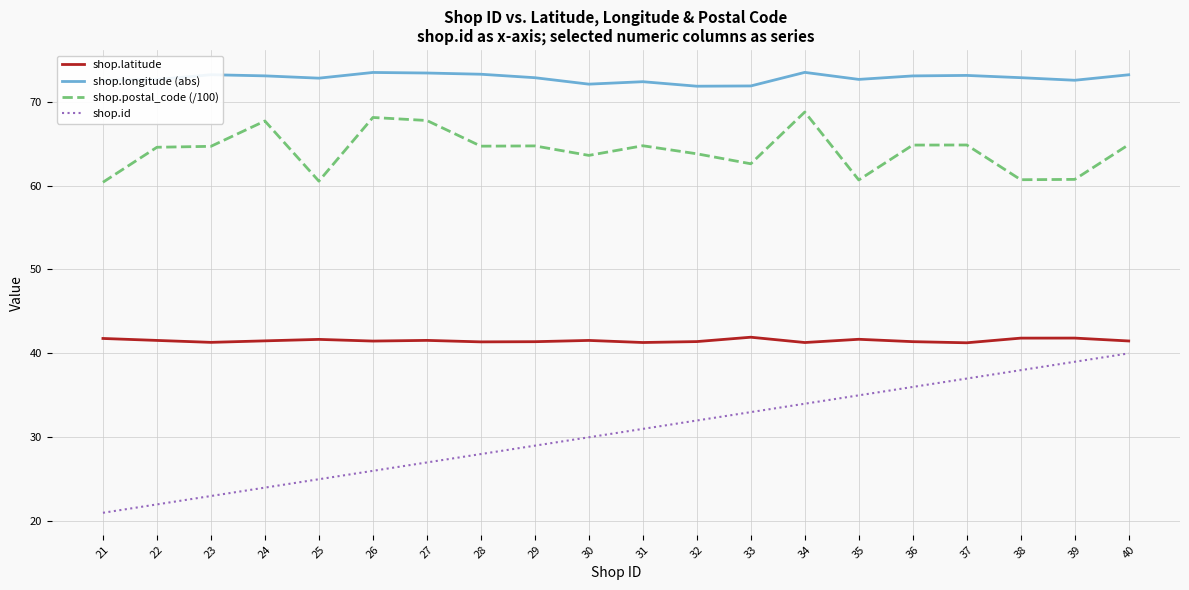

True or false: shop.latitude and shop.id cross at least once.

False